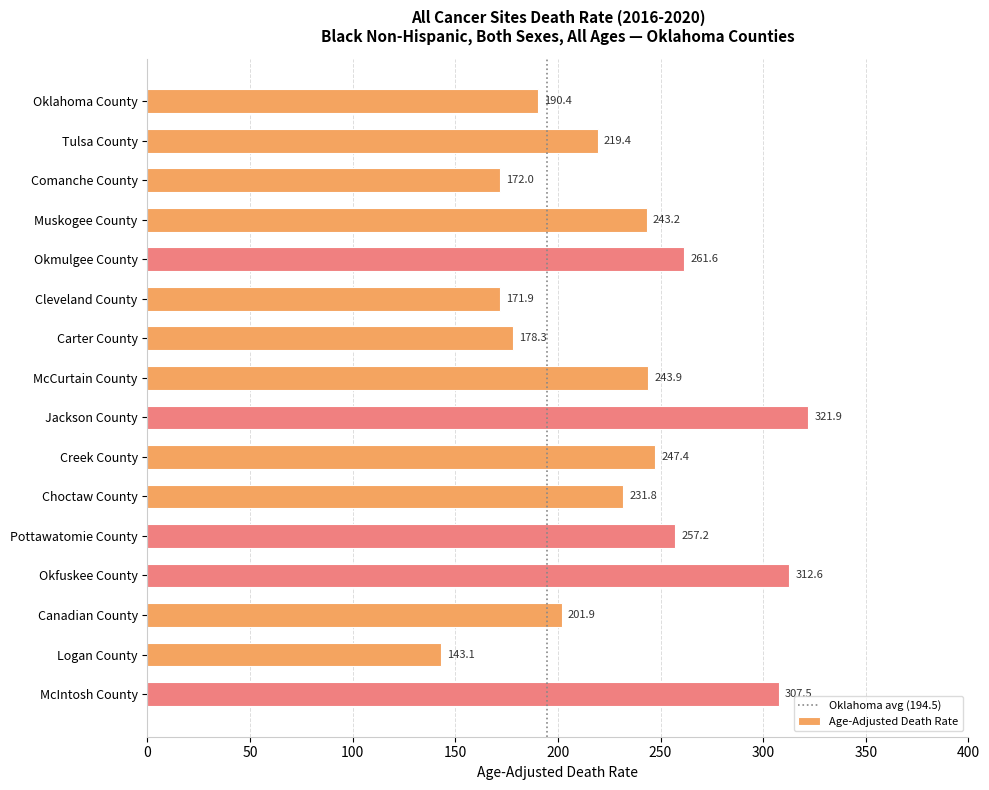

Rank the categories by value from highest to lowest.

Jackson County, Okfuskee County, McIntosh County, Okmulgee County, Pottawatomie County, Creek County, McCurtain County, Muskogee County, Choctaw County, Tulsa County, Canadian County, Oklahoma County, Carter County, Comanche County, Cleveland County, Logan County